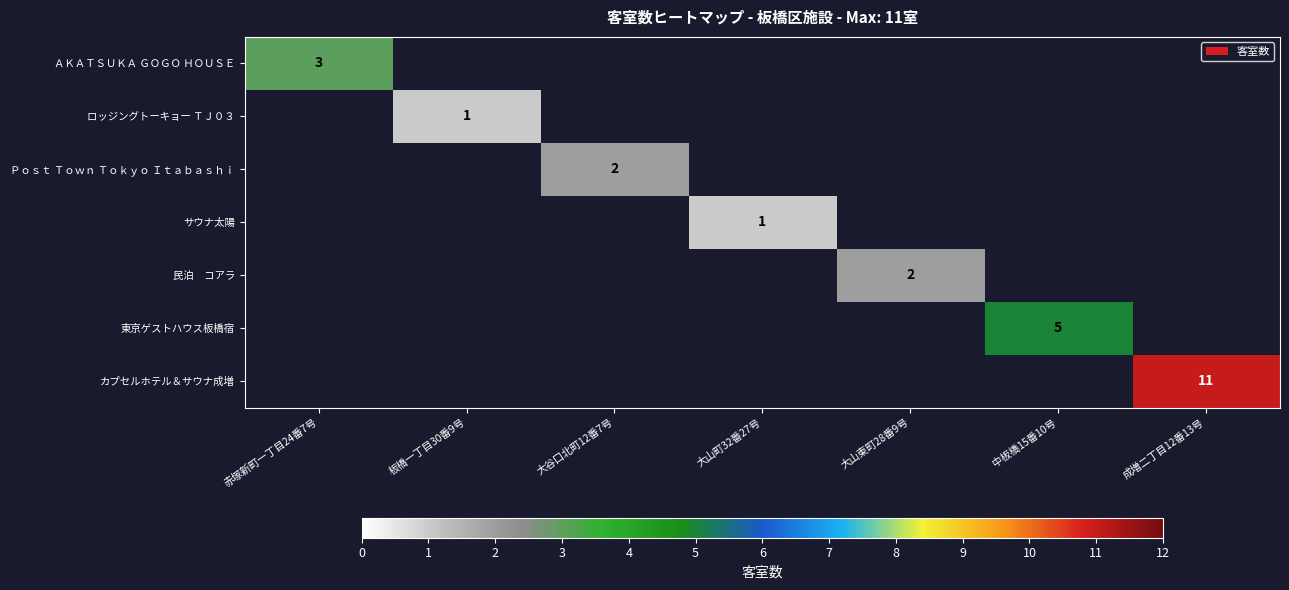

Is it true that サウナ太陽 equals 0 at 大山町32番27号?

False